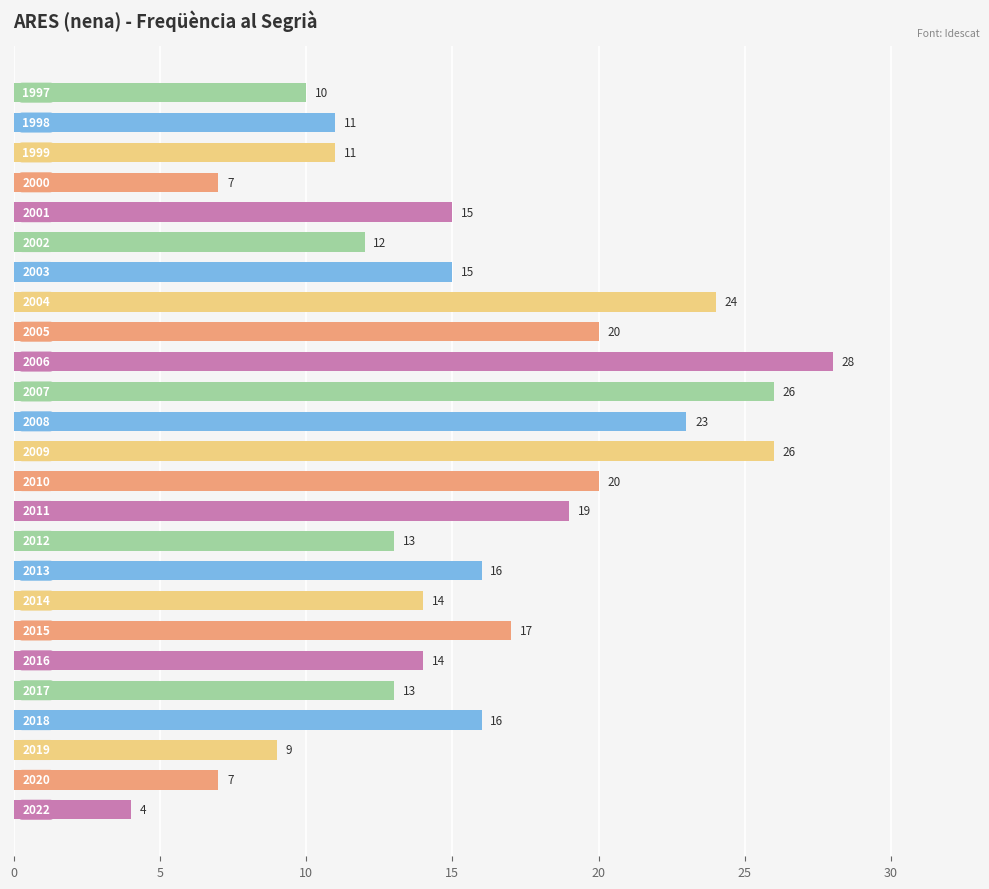

How many values are below 15?

12